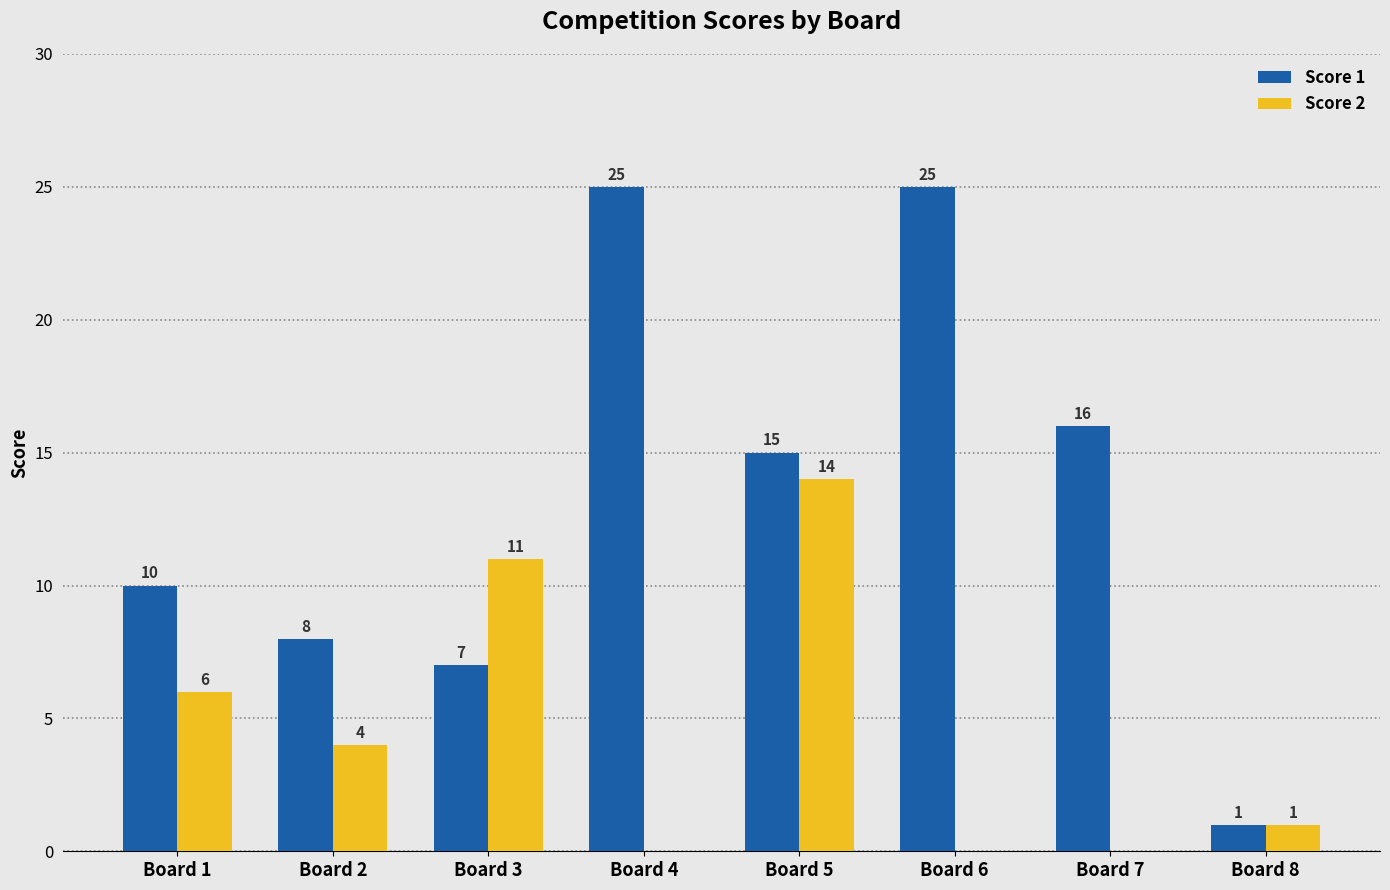

At which category is the sum across all series the highest?

Board 5